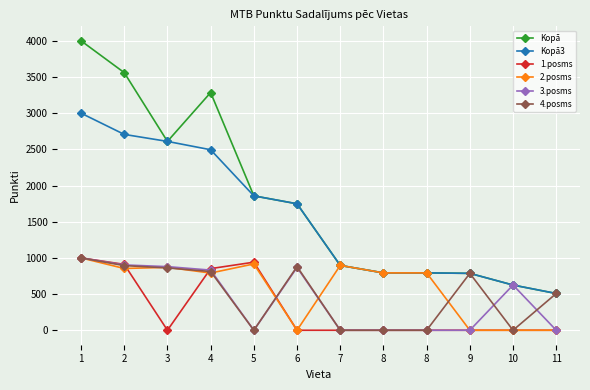

Where is Kopā3 nearest to the value 1753?

6